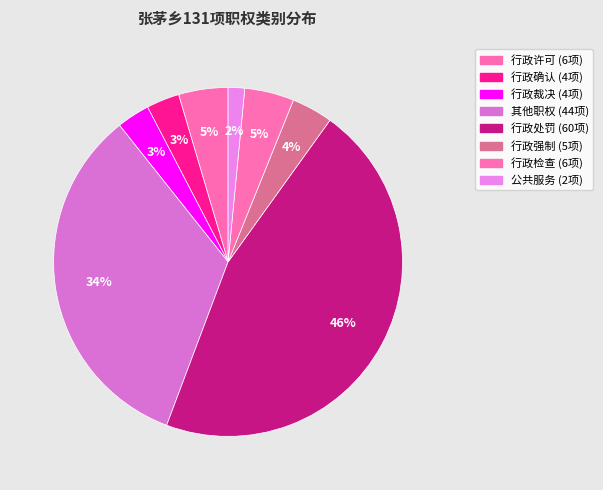

Which slice is the smallest?

公共服务